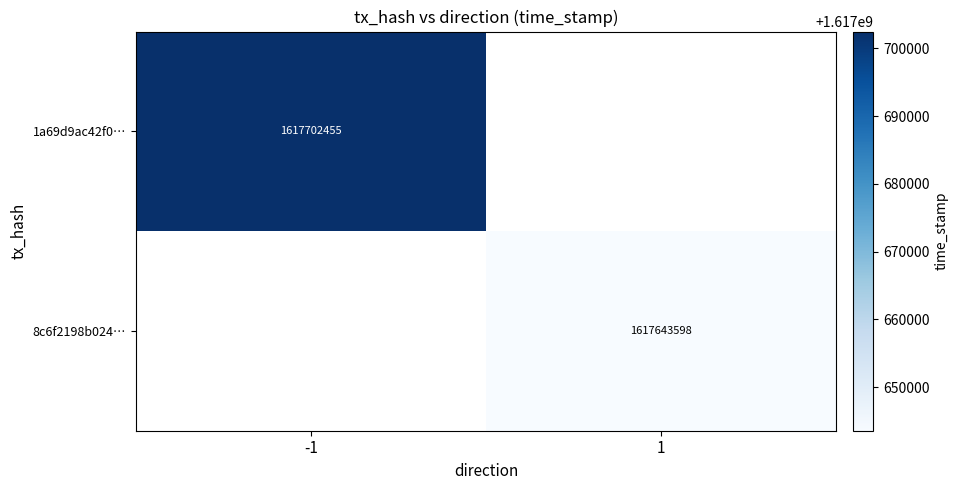

The value of 8c6f2198b024… at 1 is 561233778. True or false?

False